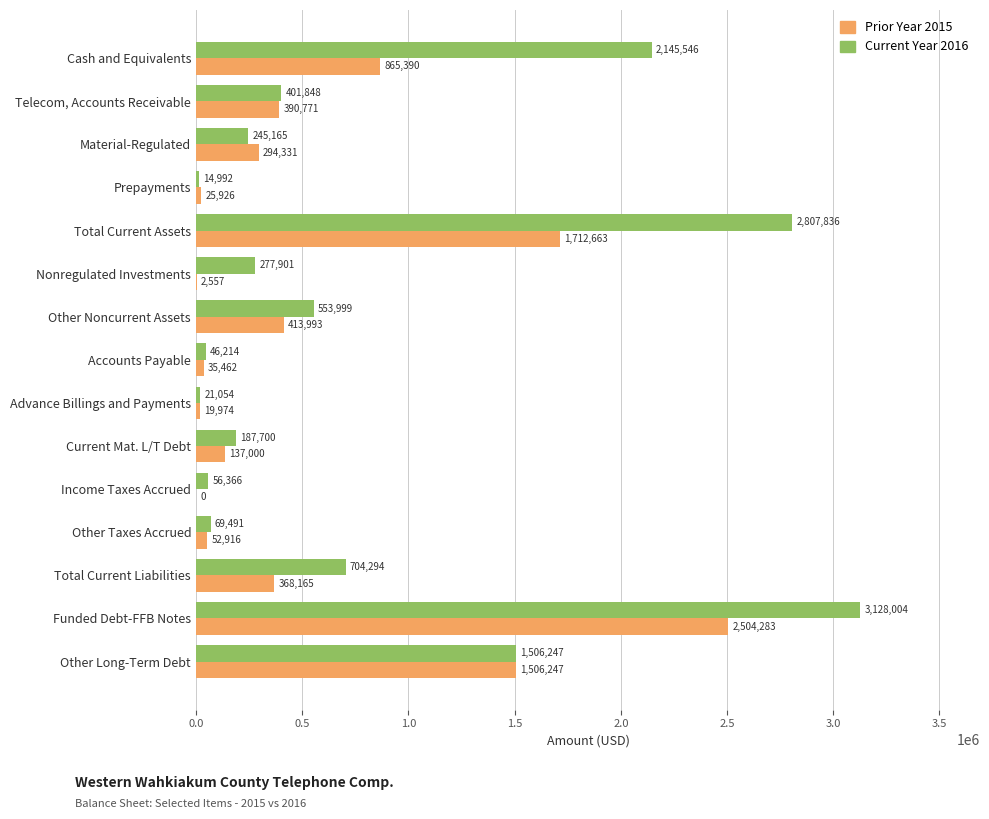

Which series changed the most between Material-Regulated and Total Current Liabilities?

Current Year 2016